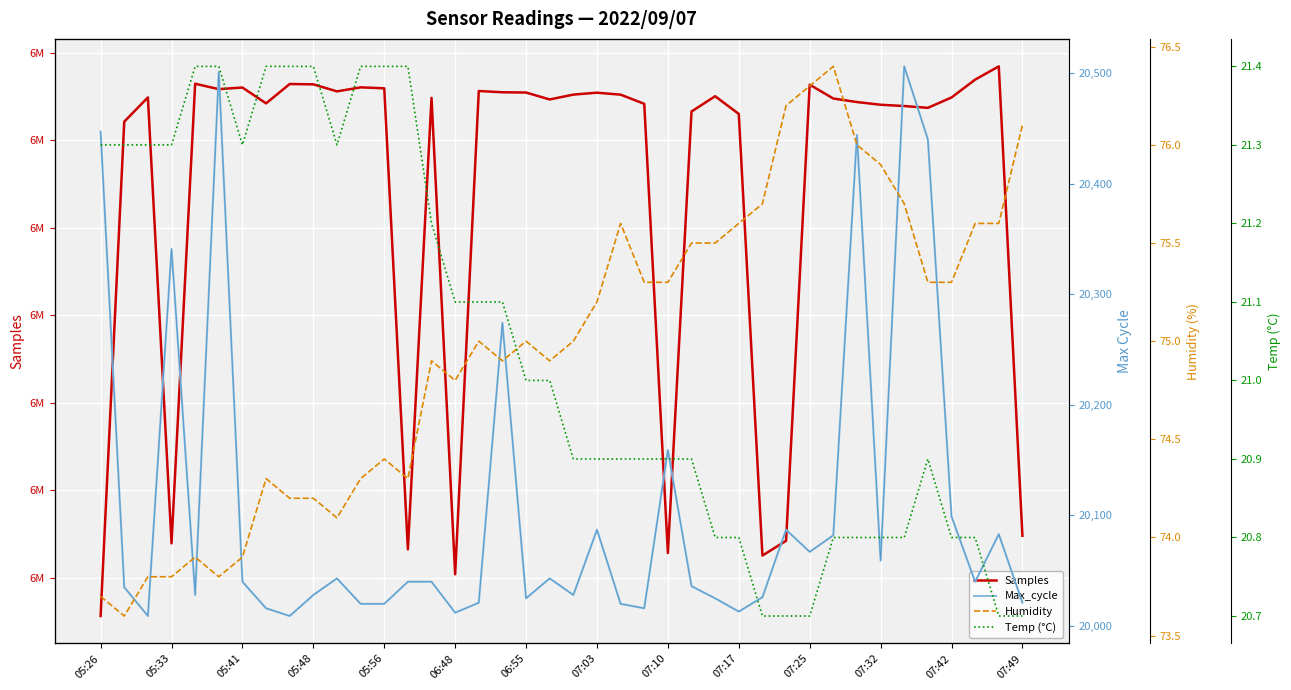

Between 07:17 and 16, which series saw the biggest shift?

Samples